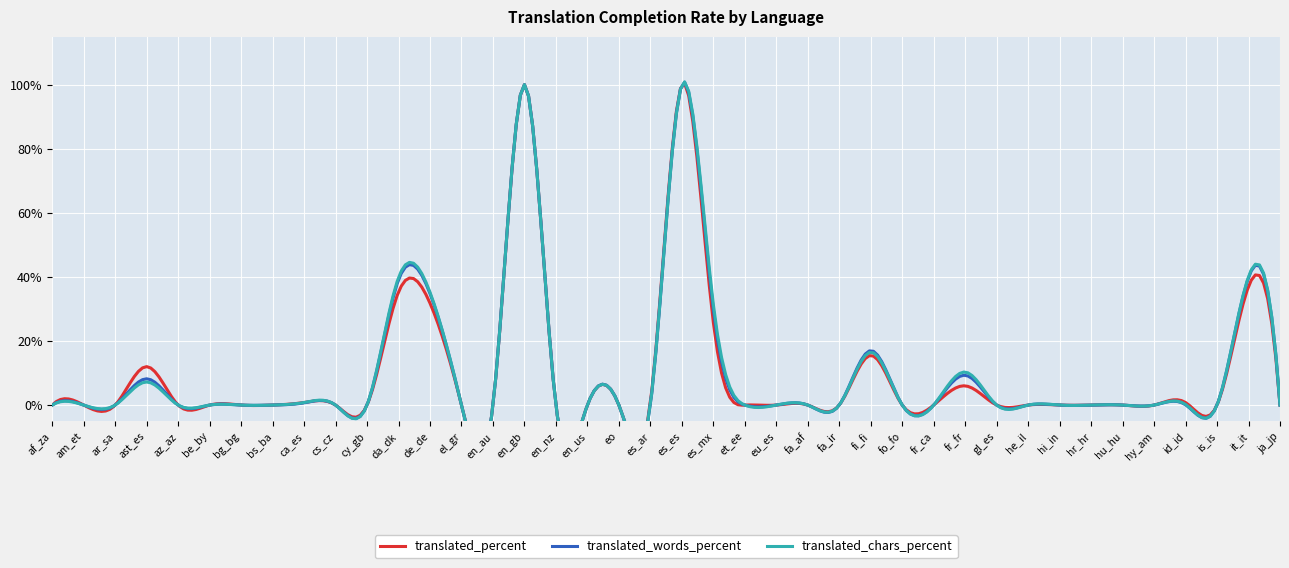

List the labels in order of translated_percent value, largest first.

en_gb, es_es, it_it, da_dk, de_de, es_mx, fi_fi, ast_es, fr_fr, ca_es, es_ar, id_id, af_za, am_et, ar_sa, az_az, be_by, bg_bg, bs_ba, cs_cz, cy_gb, el_gr, en_au, en_nz, en_us, eo, et_ee, eu_es, fa_af, fa_ir, fo_fo, fr_ca, gl_es, he_il, hi_in, hr_hr, hu_hu, hy_am, is_is, ja_jp